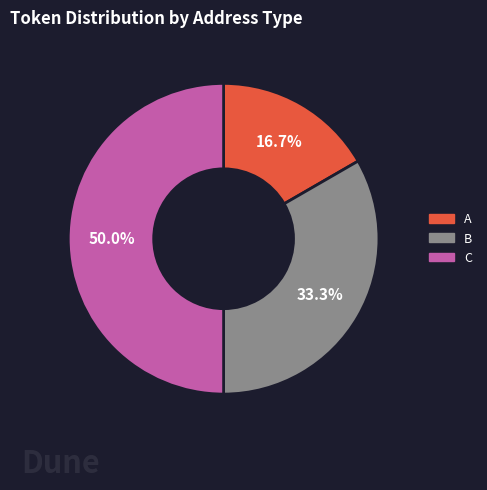

To the nearest percent, what is the average slice percentage?

33%